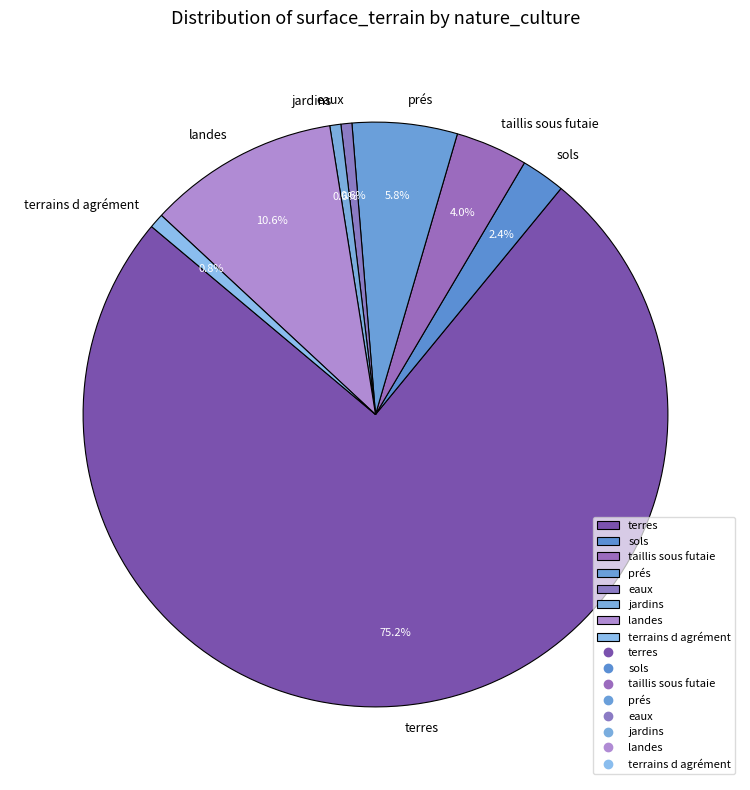

Count the number of slices in the pie.

8